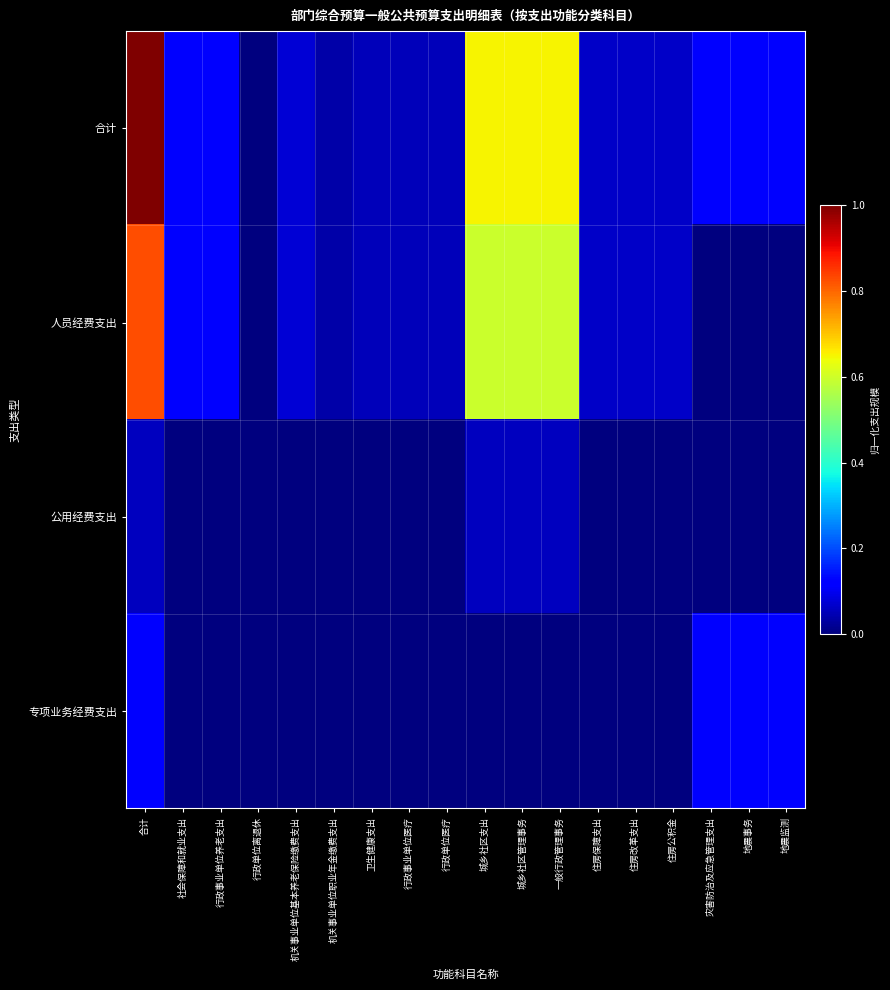

At 住房保障支出, list the series in order from largest to smallest.

合计, 人员经费支出, 公用经费支出, 专项业务经费支出